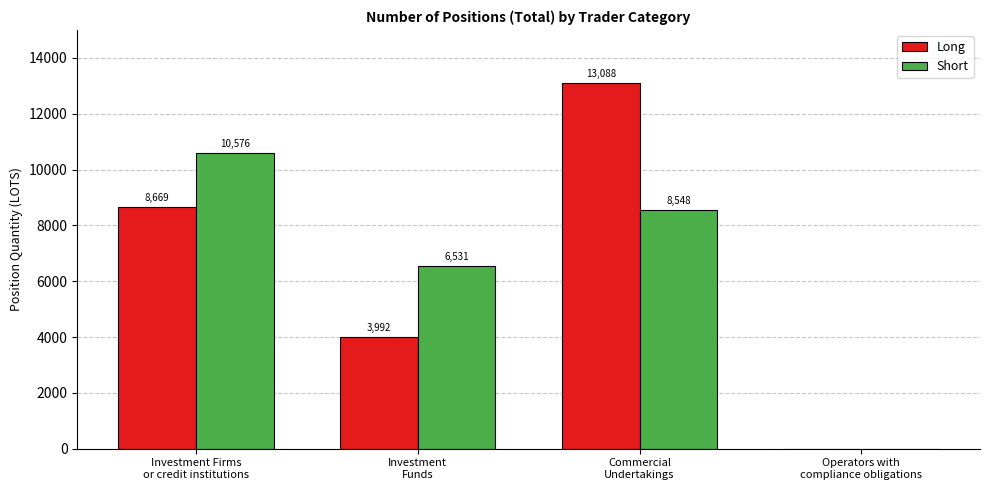

Which series has the largest total across all categories?

Long